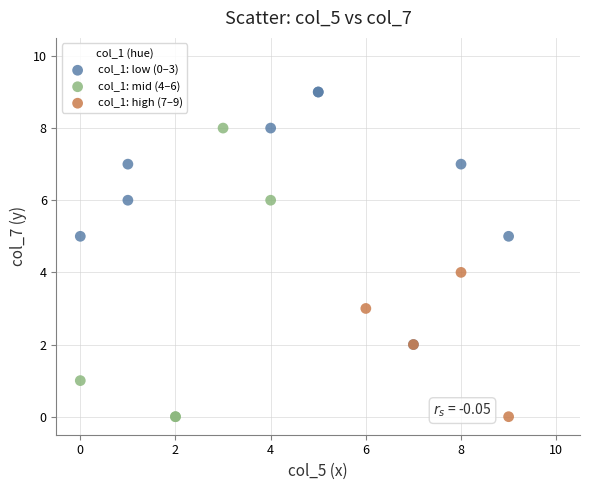

Which series has the largest Y range (max minus min)?

col_1: mid (4–6)